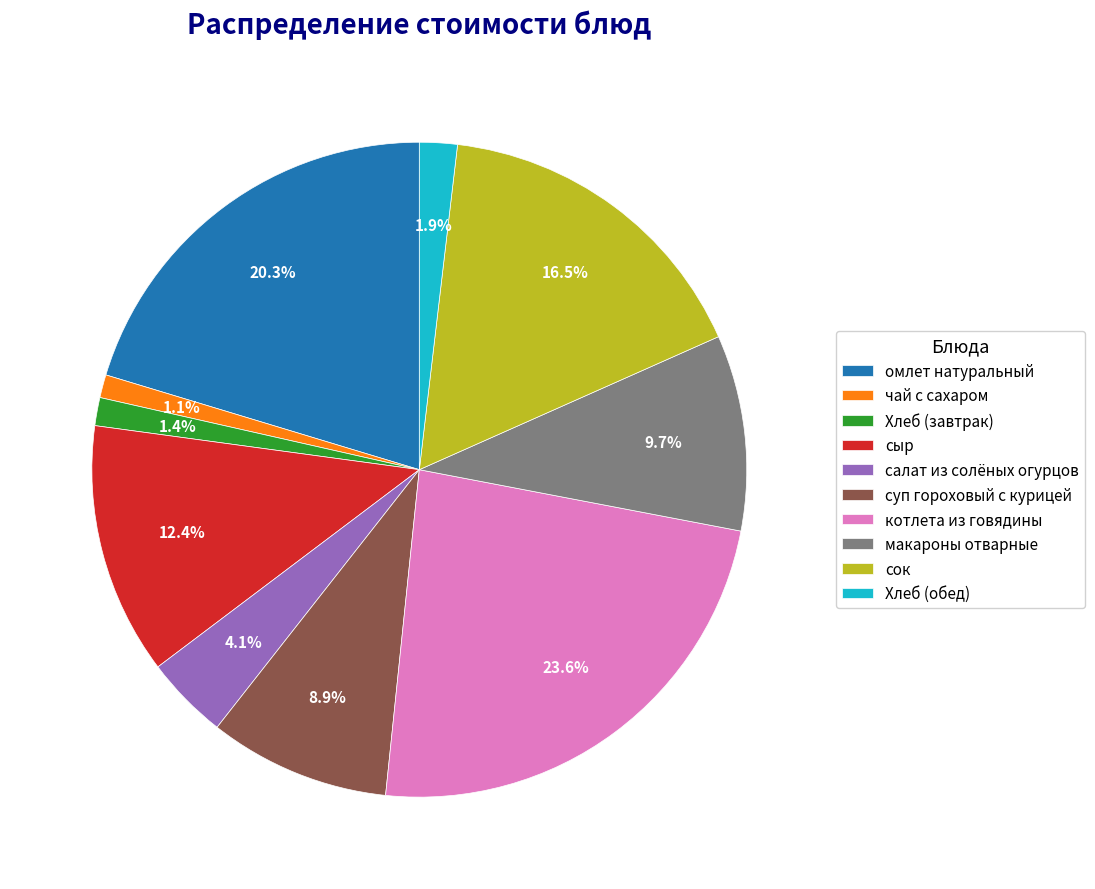

Does чай с сахаром account for over 50% of the chart?

No